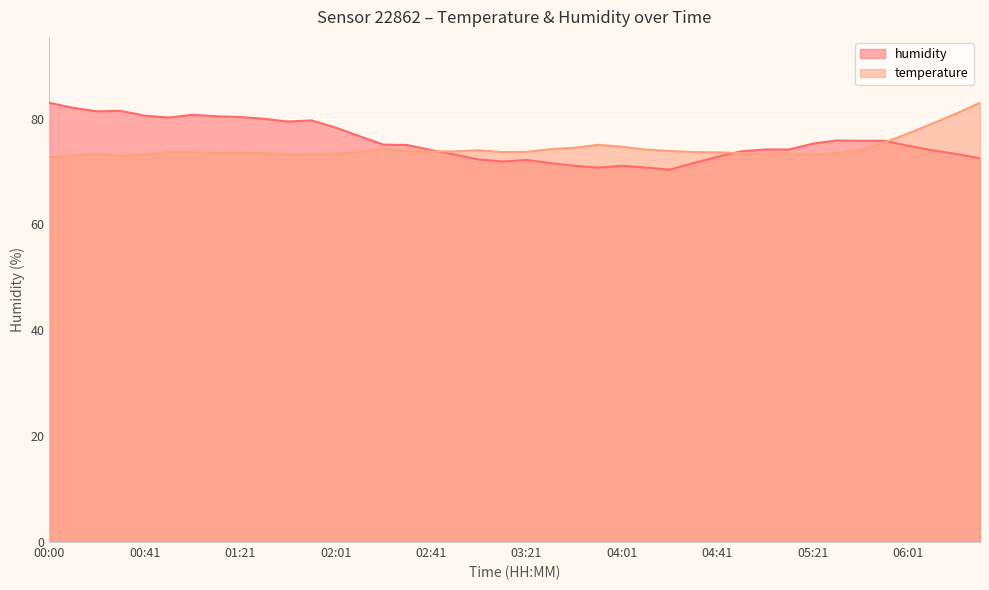

The humidity series shows 17.3 at 01:11. True or false?

False